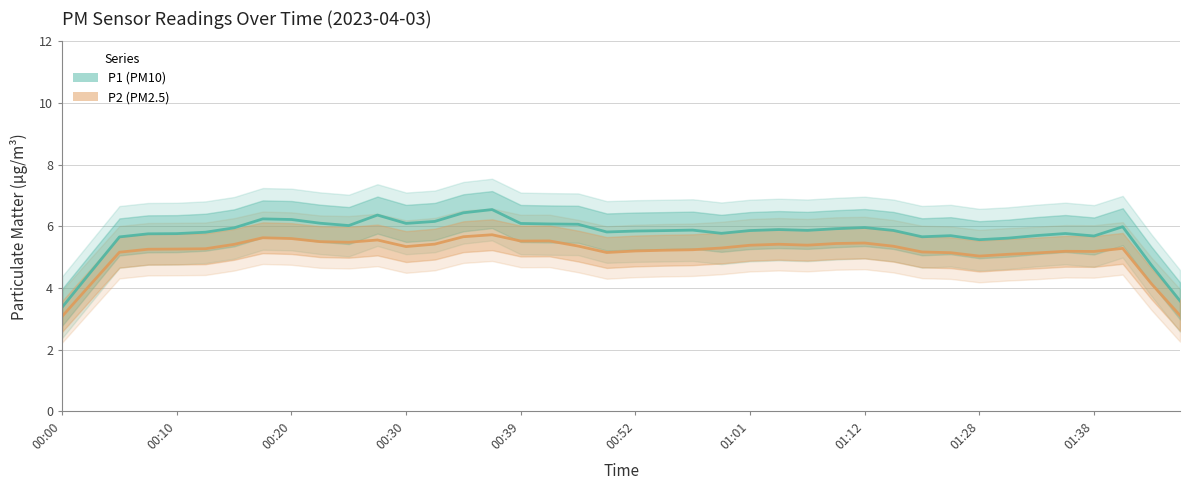

What is the difference between the maximum and minimum values in the P2 series?

2.6